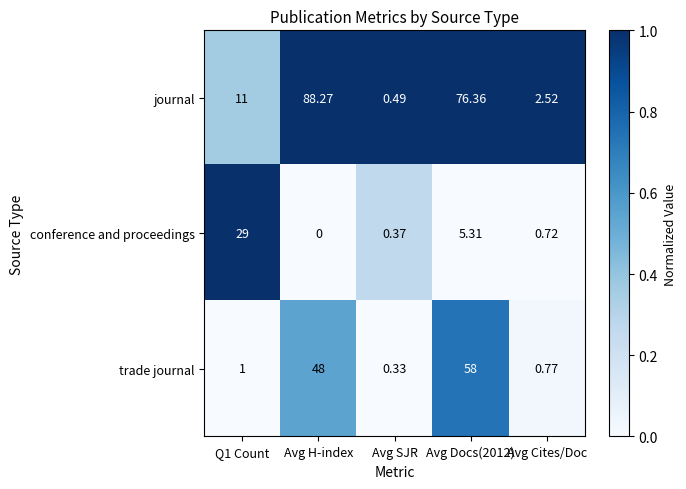

At which category does the chart reach its minimum across all series?

Avg H-index